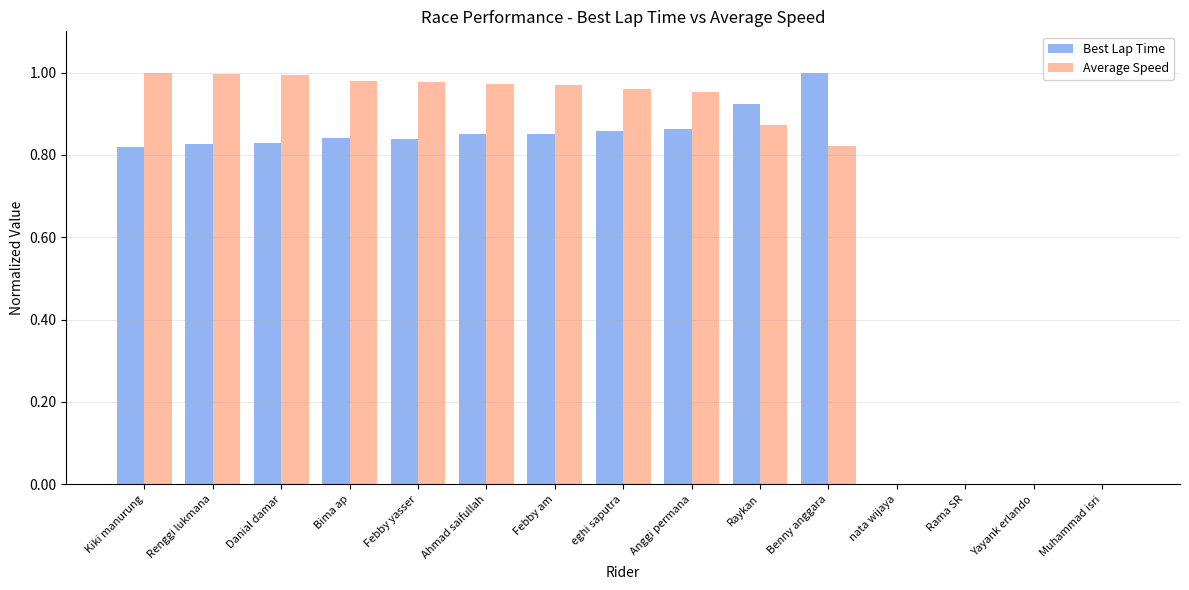

The value of Best Lap Time at nata wijaya is -0.5. True or false?

False